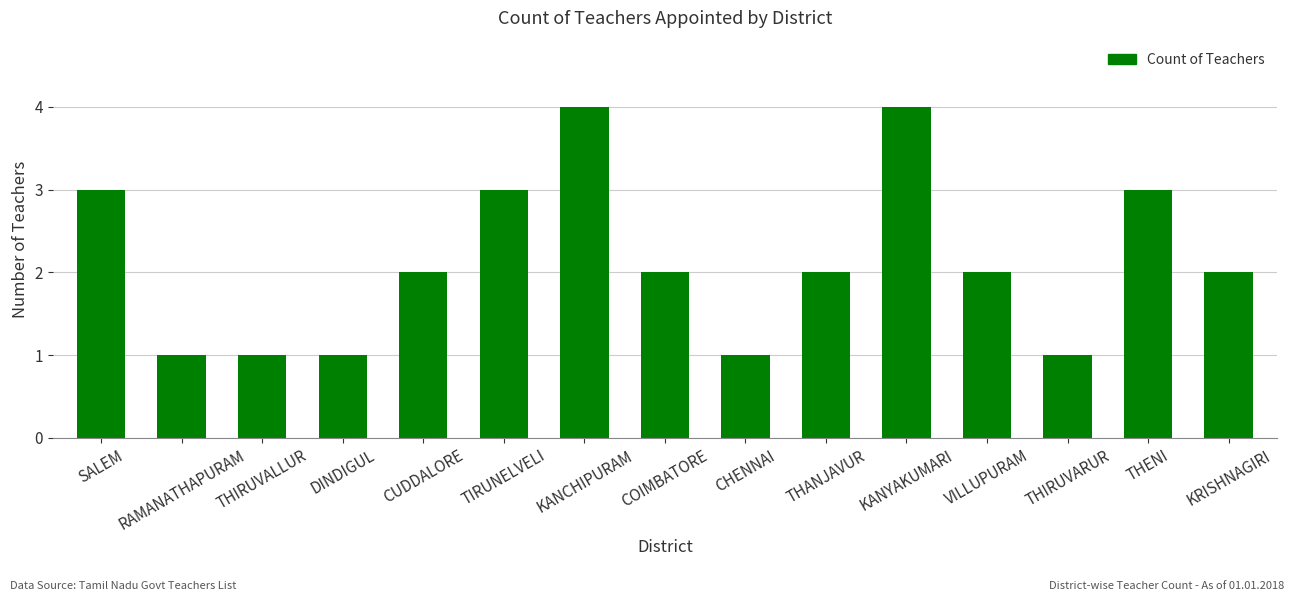

Count the values in the range 1 to 3.

13